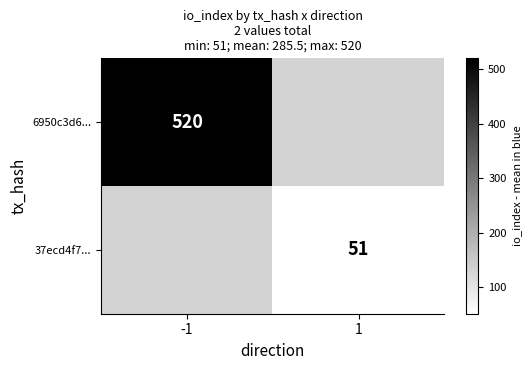

The value of 37ecd4f7... at 1 is 80. True or false?

False